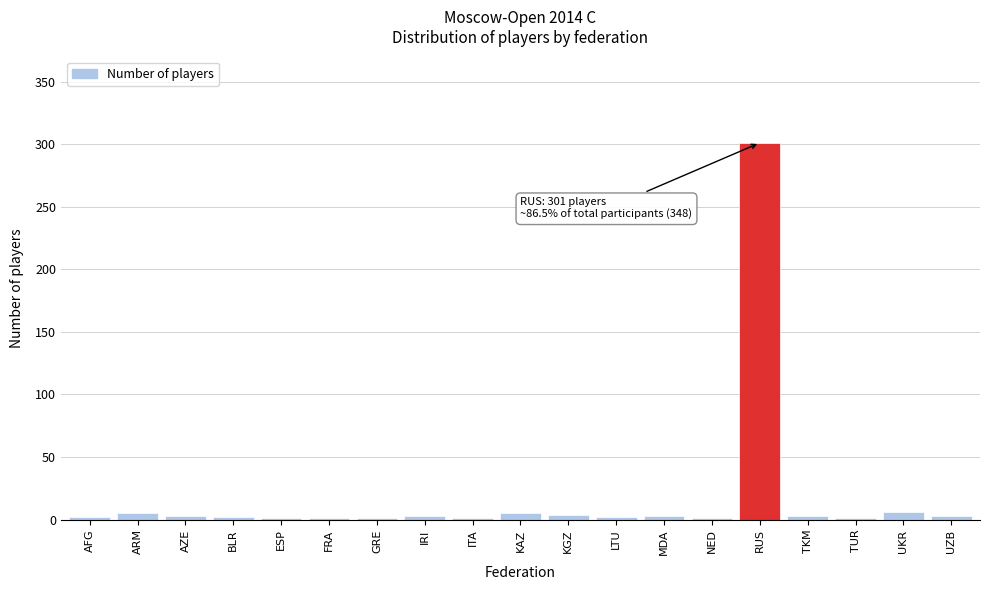

At which category does the chart reach its peak across all series?

RUS